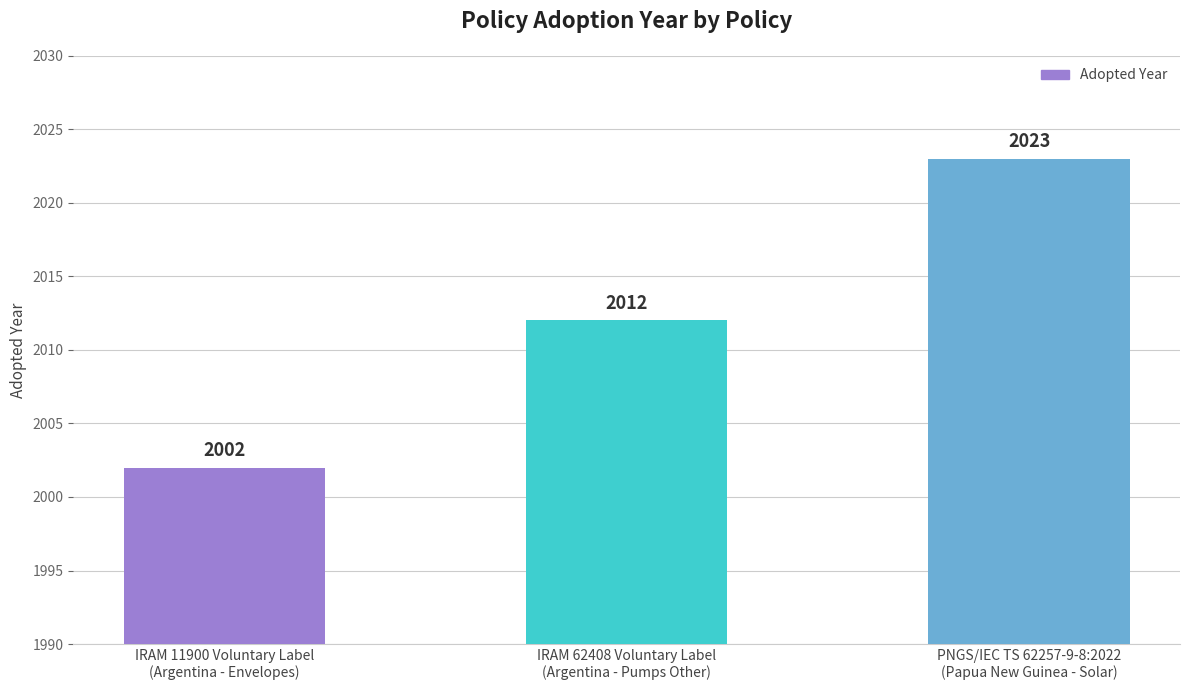

How many bars are there in total?

3